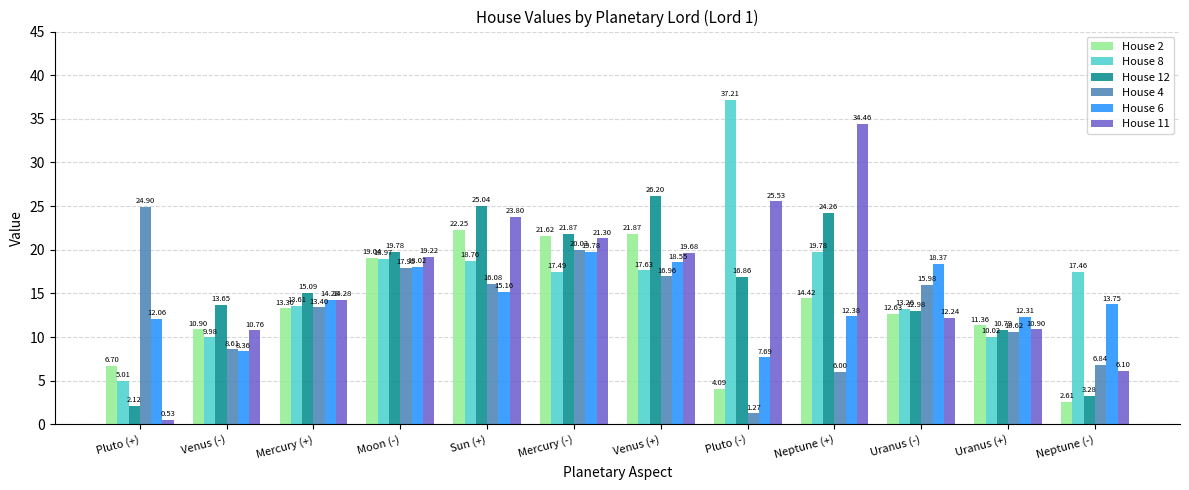

What position from the left is Venus (+)?

7